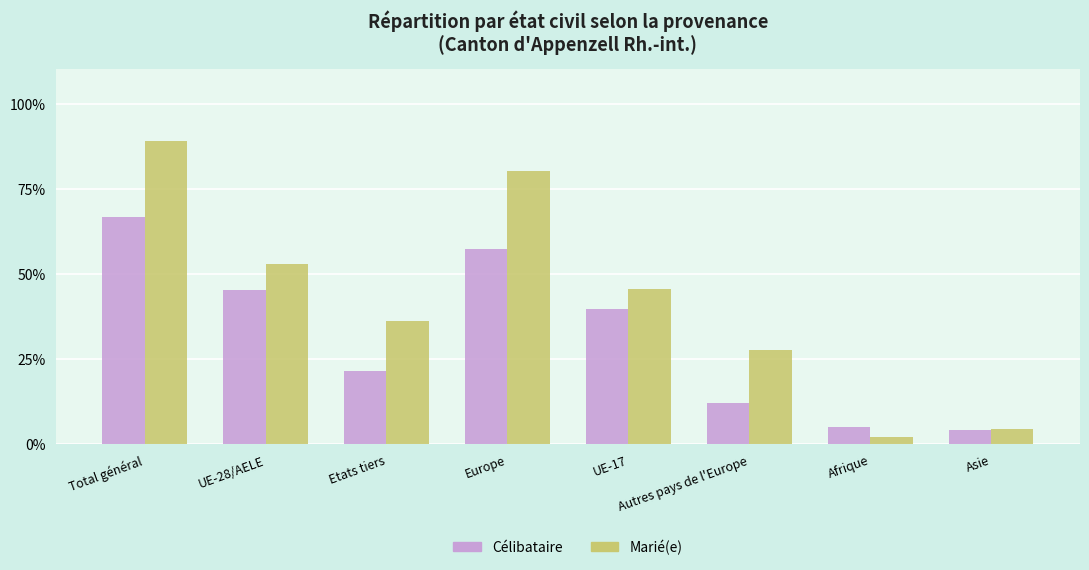

List the series in order of their peak value, highest first.

Marié(e), Célibataire